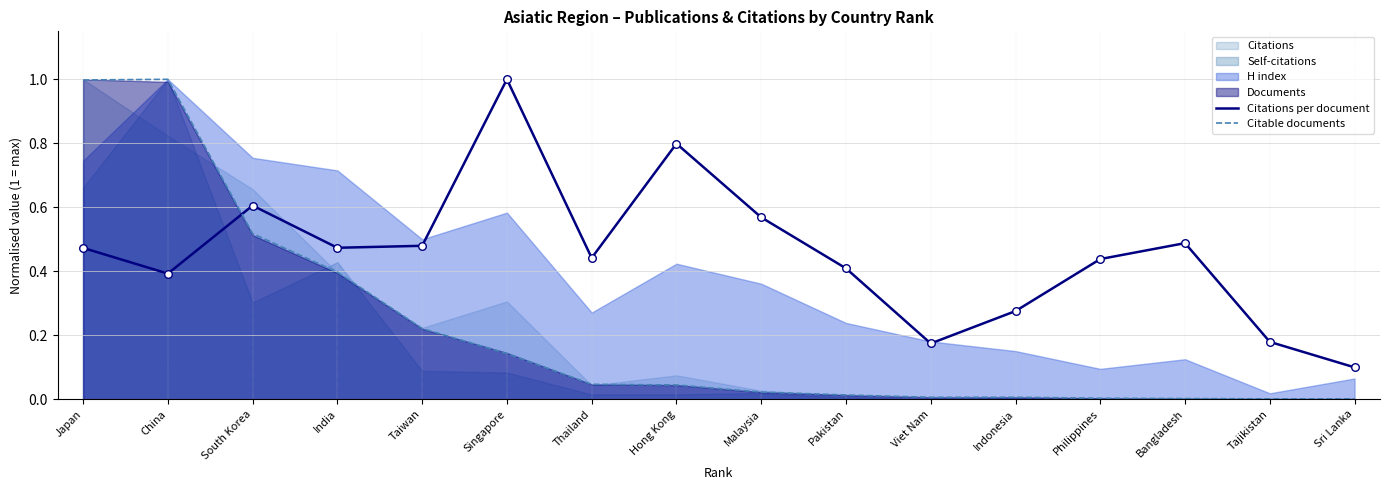

After their last crossing, which series has the higher values: Citations per document or Citable documents?

Citations per document